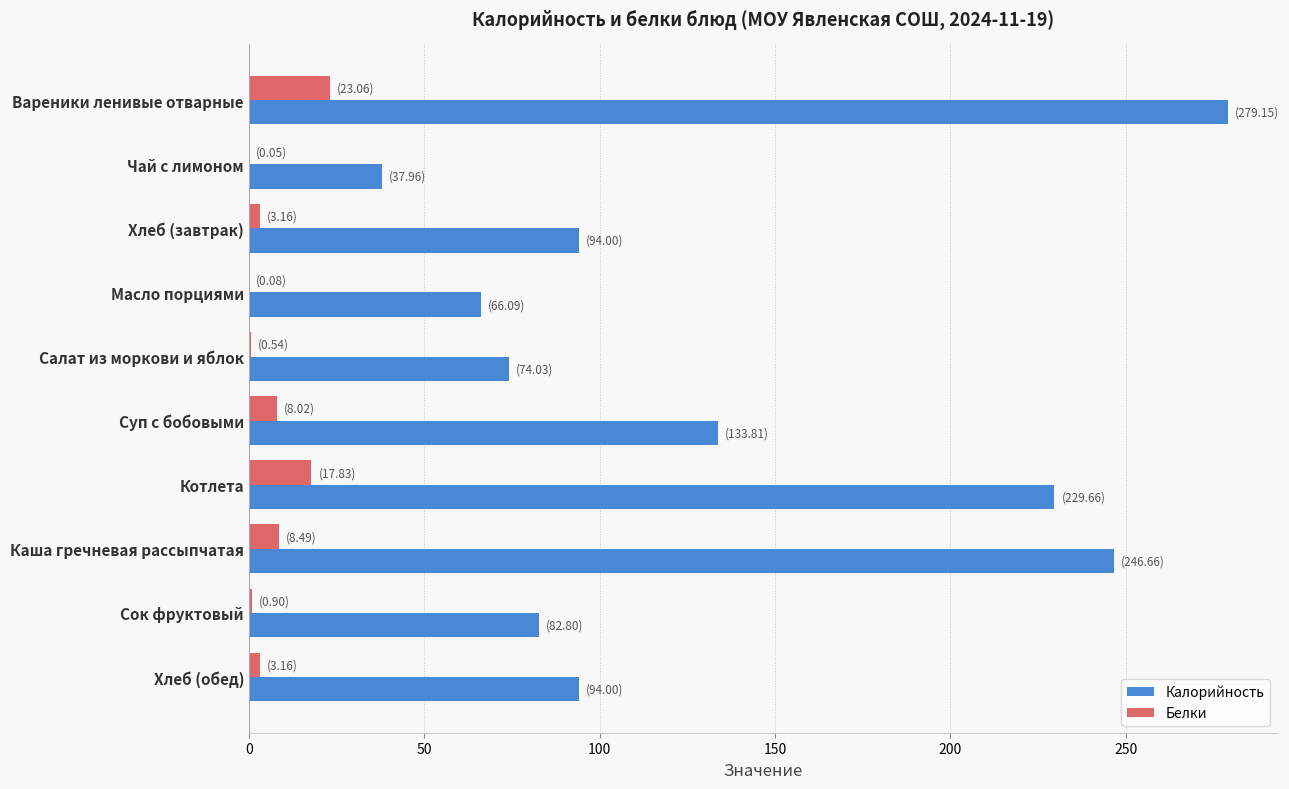

Where is Калорийность nearest to the value 158?

Суп с бобовыми